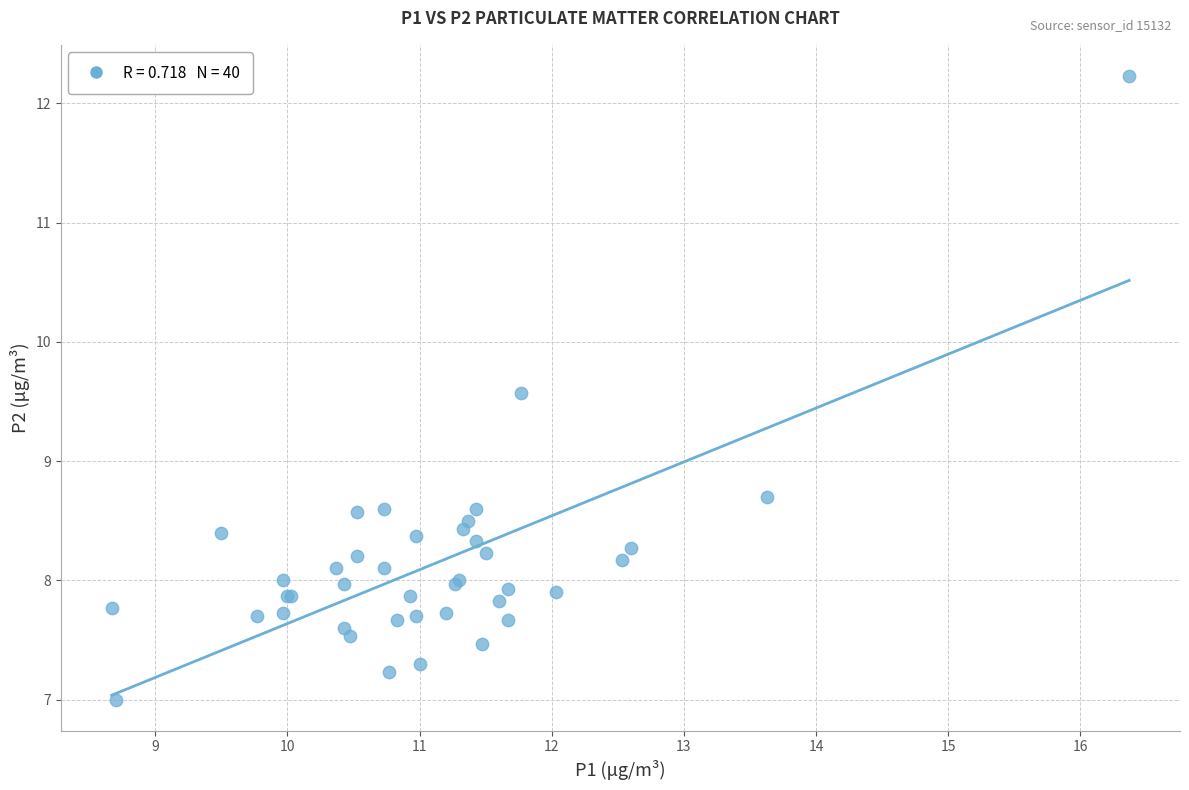

What Y value in the scatter plot is closest to 9?

8.7